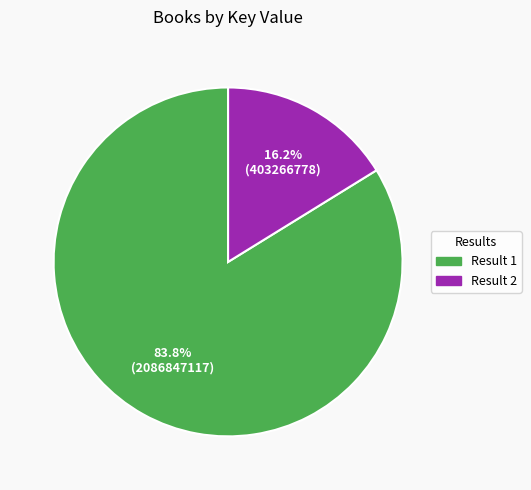

Is there any slice that represents more than half of the pie?

Yes